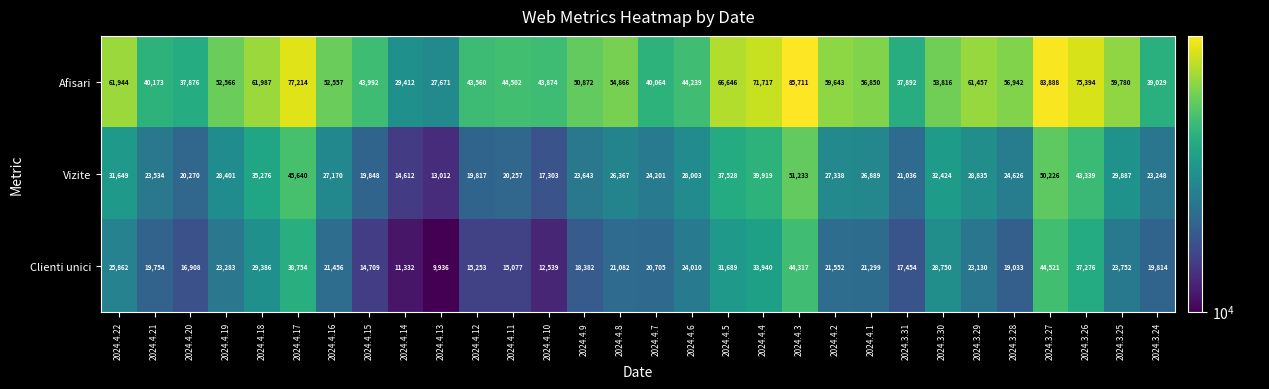

Is it true that Vizite equals 29887 at 2024.3.25?

True